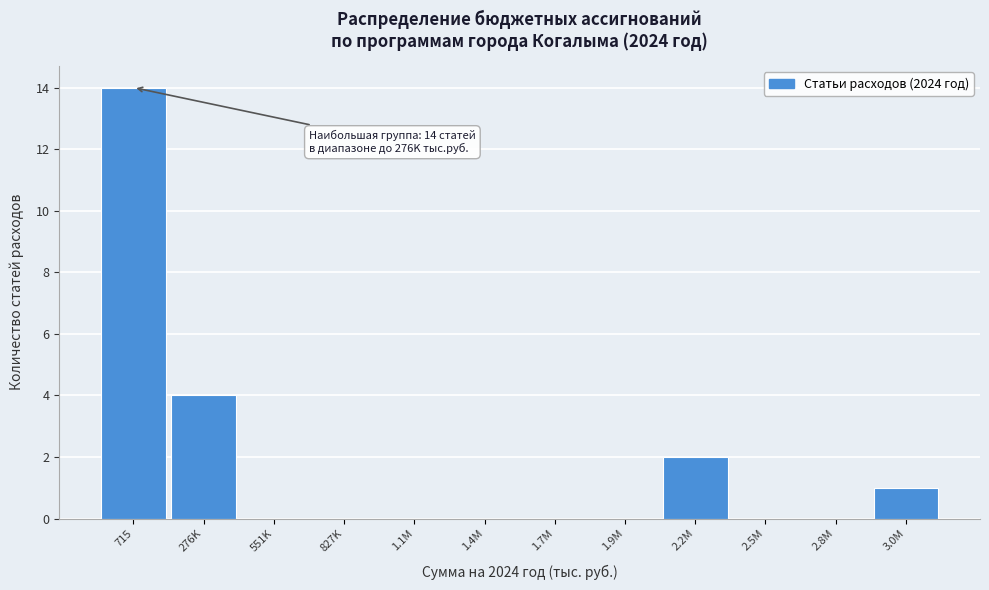

Reading left to right, what are all the values shown in this chart?

715=14	276K=4	551K=0	827K=0	1.1M=0	1.4M=0	1.7M=0	1.9M=0	2.2M=2	2.5M=0	2.8M=0	3.0M=1